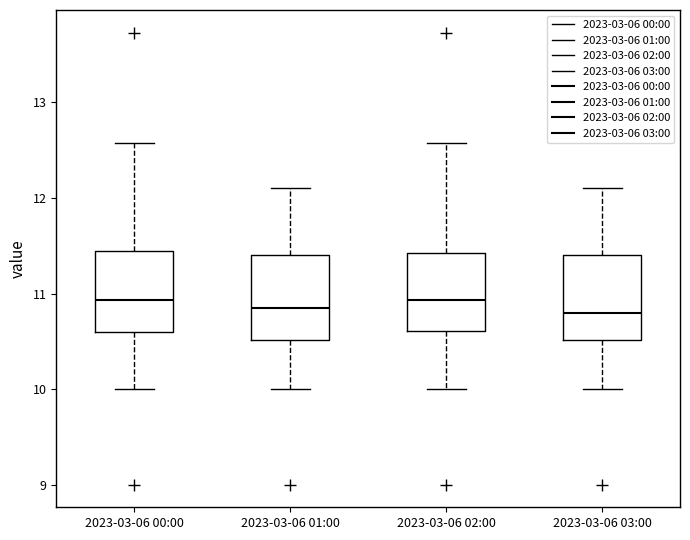

Reading left to right, read every box against the y-axis: the position of its median line, the range the box covers, and the ends of its whiskers. The values are not printed on the chart, so give them approximately, as read against the axis.

2023-03-06 00:00: median 10.9, box 10.6 to 11.4, whiskers 10.0 to 12.6
2023-03-06 01:00: median 10.9, box 10.5 to 11.4, whiskers 10.0 to 12.1
2023-03-06 02:00: median 10.9, box 10.6 to 11.4, whiskers 10.0 to 12.6
2023-03-06 03:00: median 10.8, box 10.5 to 11.4, whiskers 10.0 to 12.1